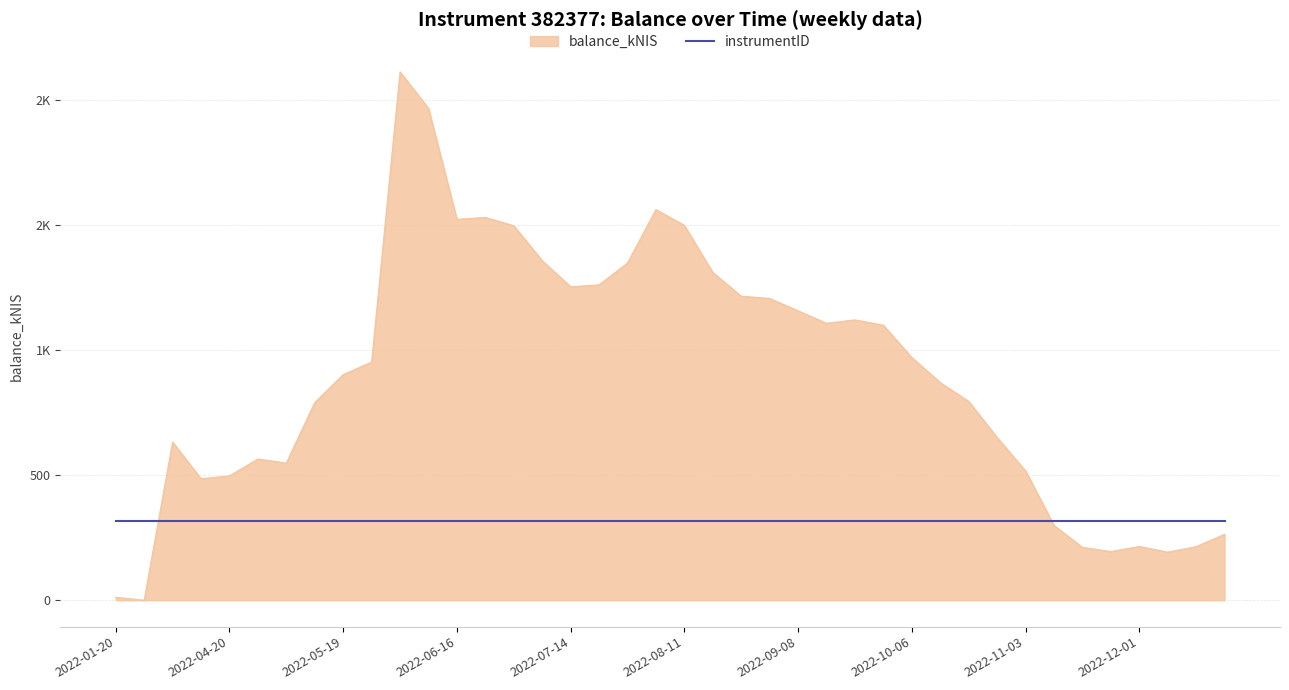

Reading left to right, extract all data points from this chart.

11.7	0.0	632.5	485.6	497.0	564.6	548.2	790.1	901.8	951.9	2111.9	1966.1	1522.2	1530.0	1496.8	1357.3	1253.0	1260.4	1347.9	1561.6	1498.0	1310.3	1215.3	1206.1	1156.6	1107.0	1120.4	1099.0	970.1	869.8	795.0	650.5	517.2	299.3	211.5	194.5	214.8	192.3	214.2	263.6